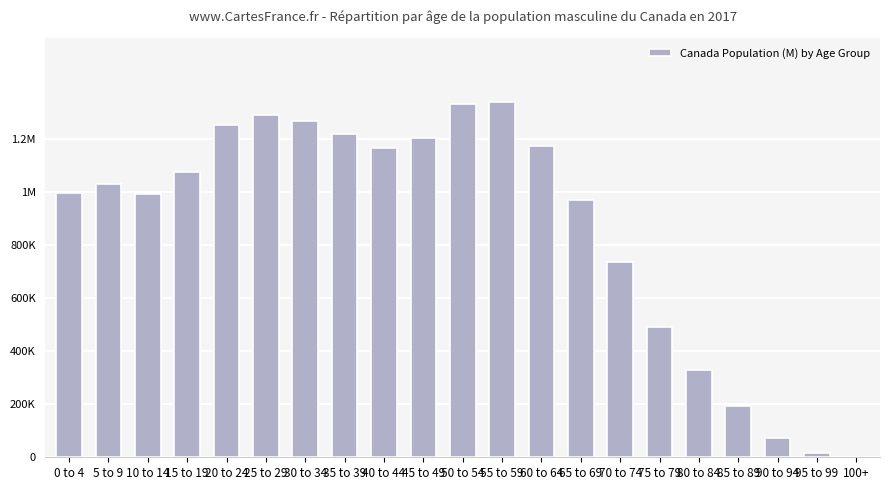

What is the maximum value shown in the chart?

1339923